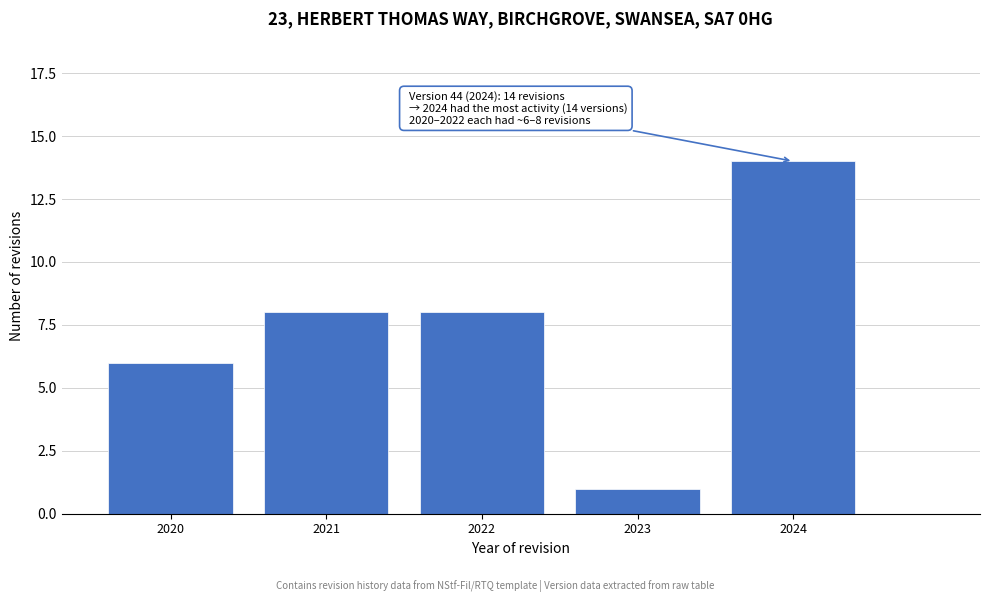

Reading right to left, extract all data points from this chart.

2024=14	2023=1	2022=8	2021=8	2020=6